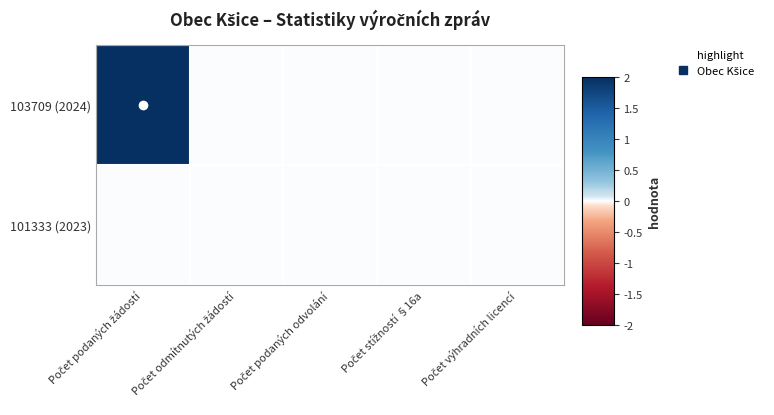

Which category has the highest value across all series?

Počet podaných žádostí